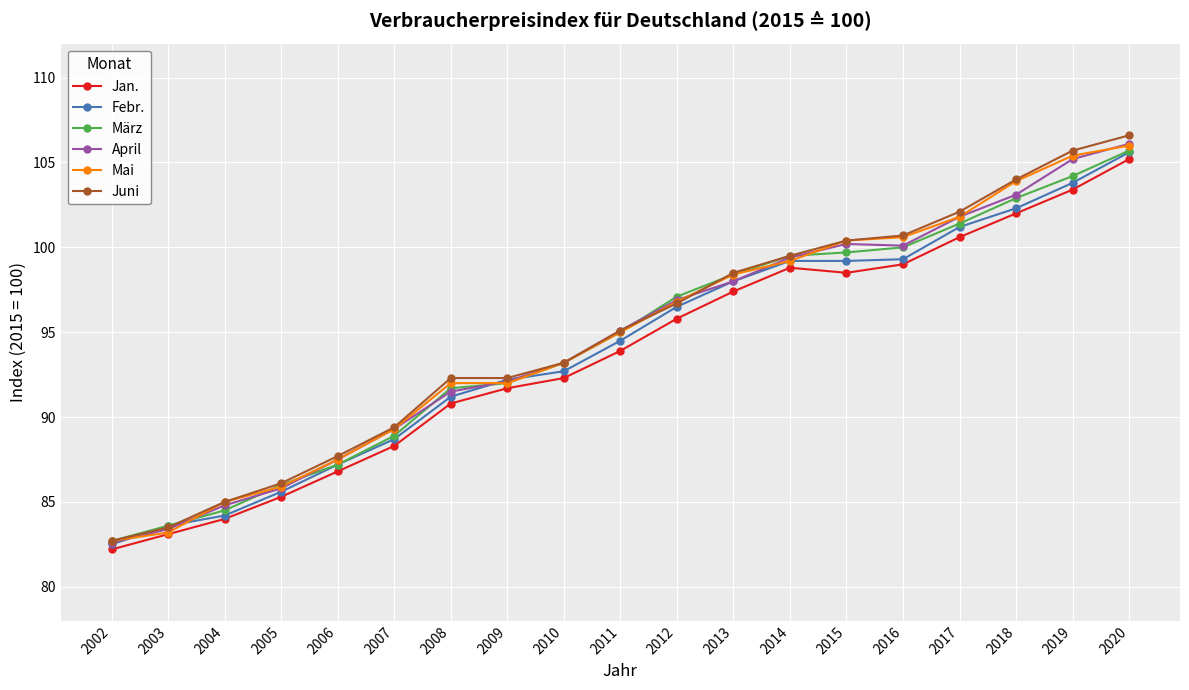

What is the difference between the highest and lowest values at 2003?

0.5